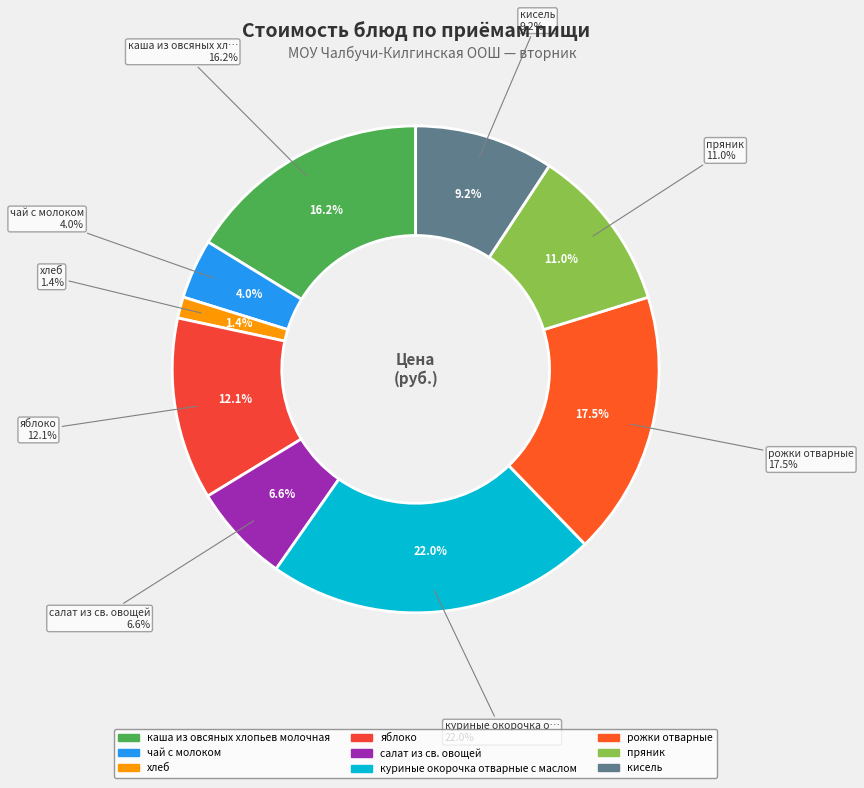

Between рожки отварные and каша из овсяных хлопьев молочная, which is larger?

рожки отварные